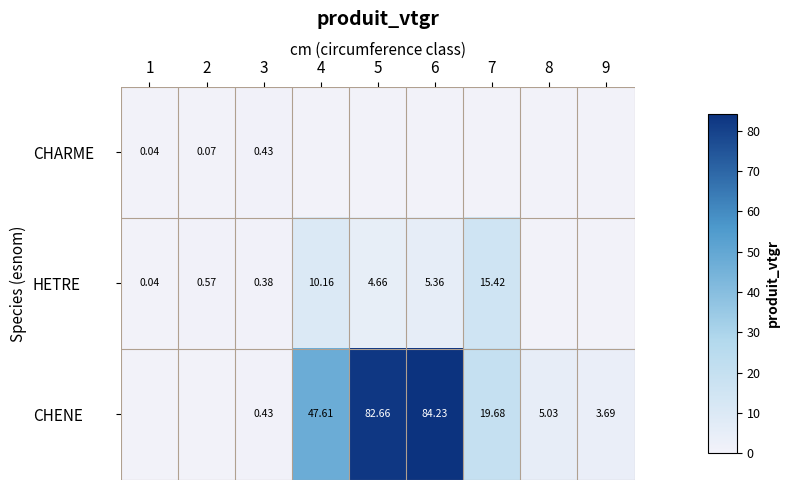

Is the value of HETRE at 4 greater than the value of CHENE at 4?

No